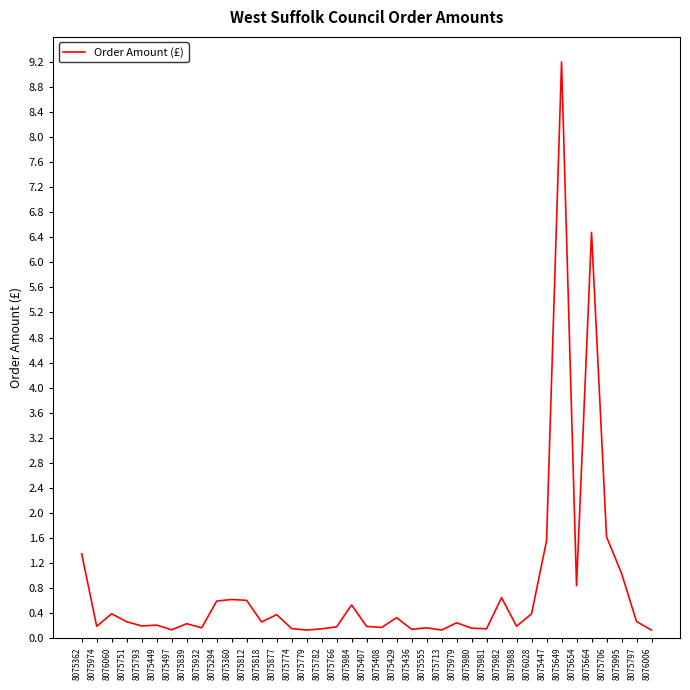

What is the greatest value displayed?

9.2